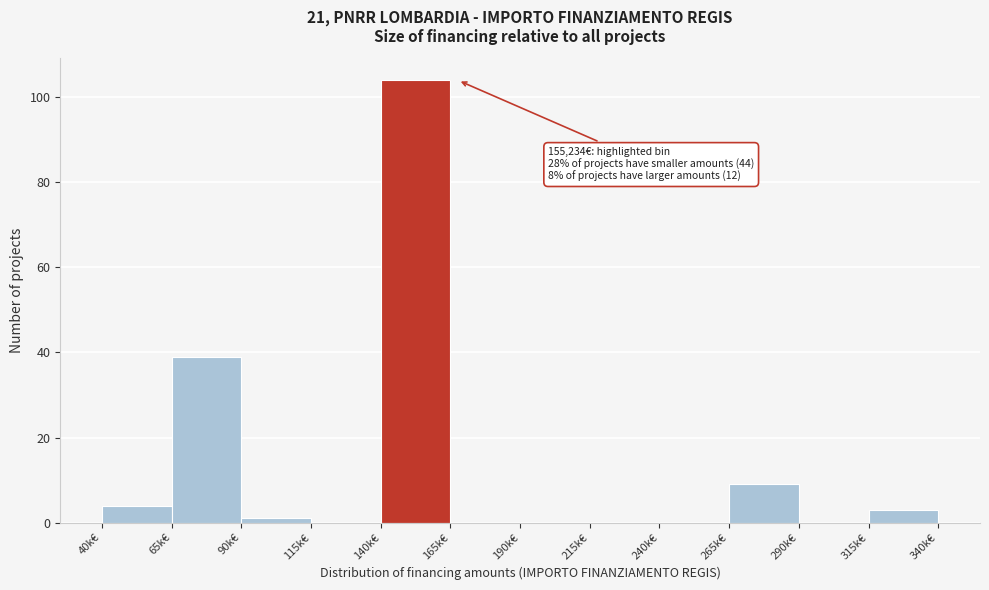

Reading left to right, list all the values displayed in this chart.

40k€=4	65k€=39	90k€=1	115k€=0	140k€=104	165k€=0	190k€=0	215k€=0	240k€=0	265k€=9	290k€=0	315k€=3